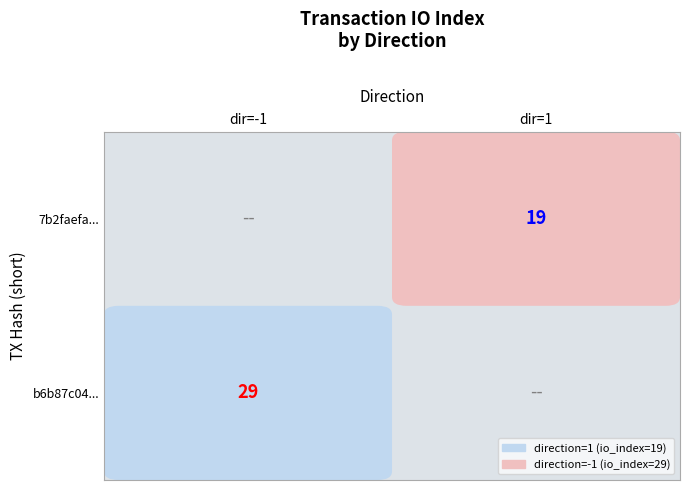

List the series in order of their overall mean, lowest first.

7b2faefaa343f01d80b7868933e4df51b756d72, b6b87c04fbfe9175803ac802a5c2bf2555f78c3